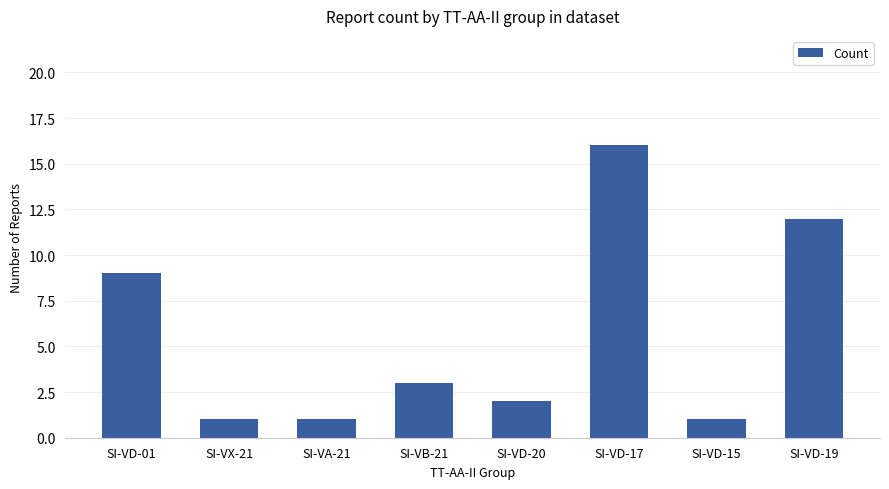

Reading right to left, list all the values displayed in this chart.

12	1	16	2	3	1	1	9